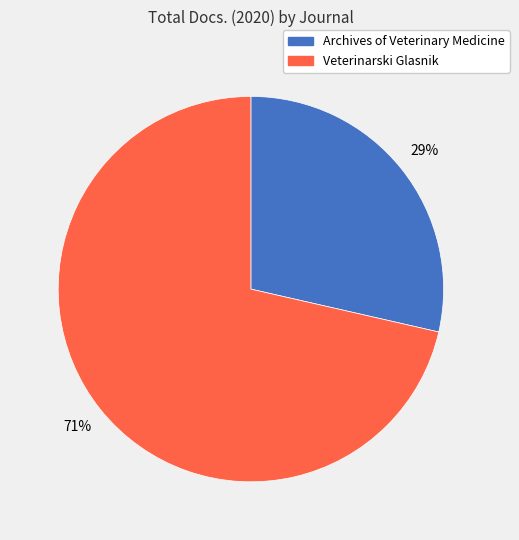

Which category has the smallest portion of the pie?

Archives of Veterinary Medicine